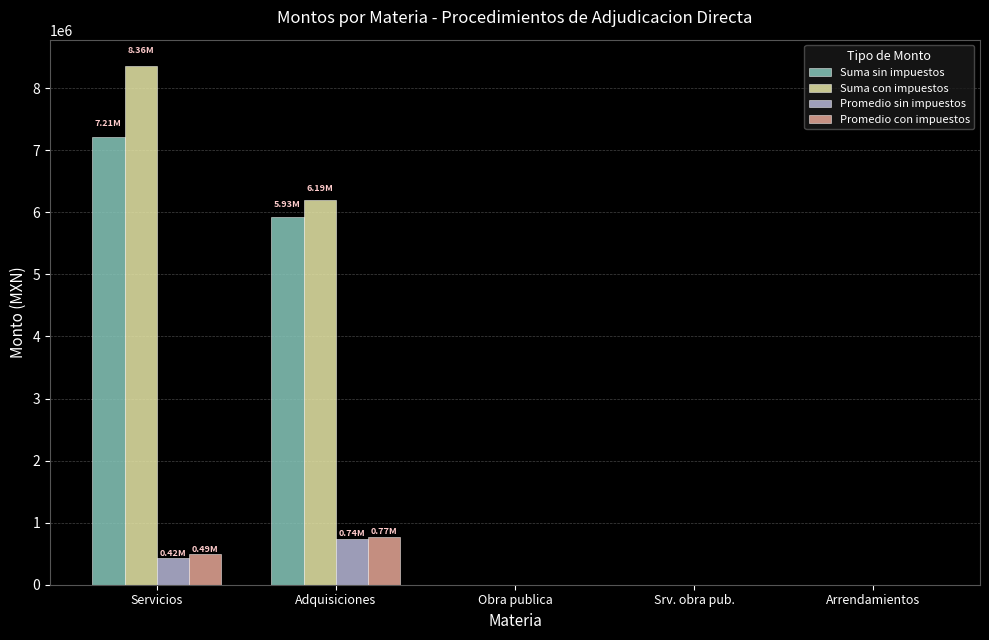

At which category does the chart reach its peak across all series?

Servicios